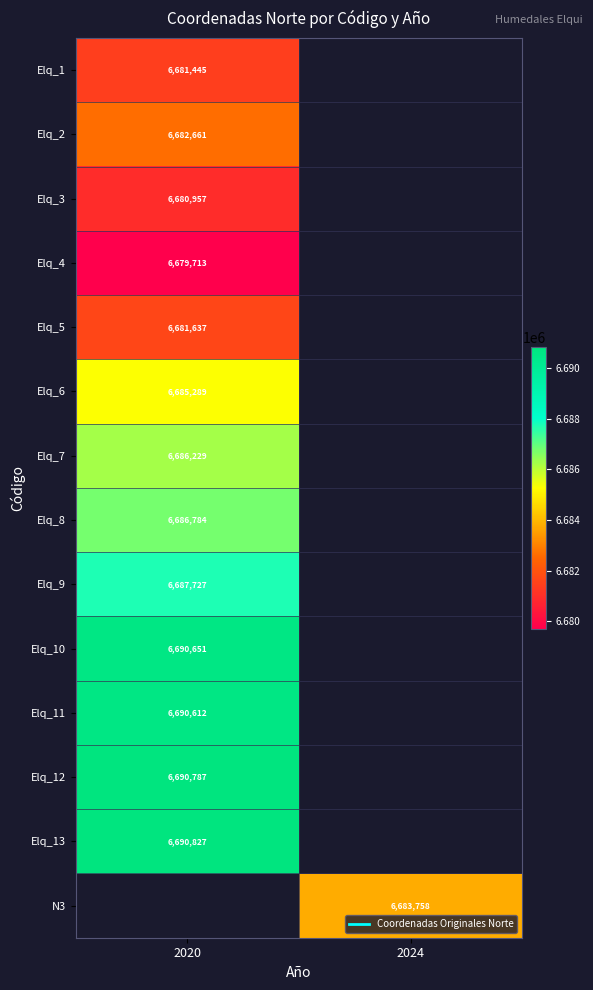

Which category has the highest value in the Elq_3 series?

2020